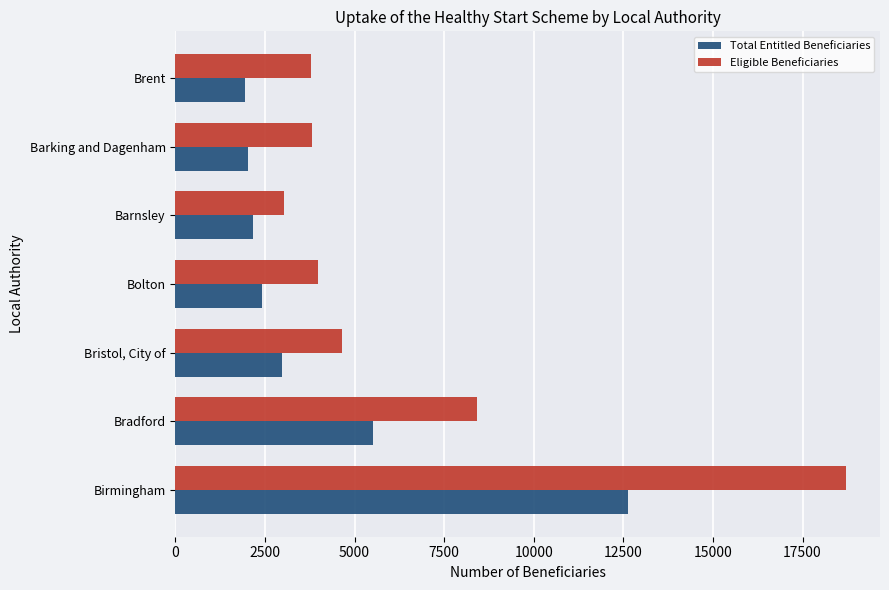

Where is Total Entitled Beneficiaries nearest to the value 7294?

Bradford